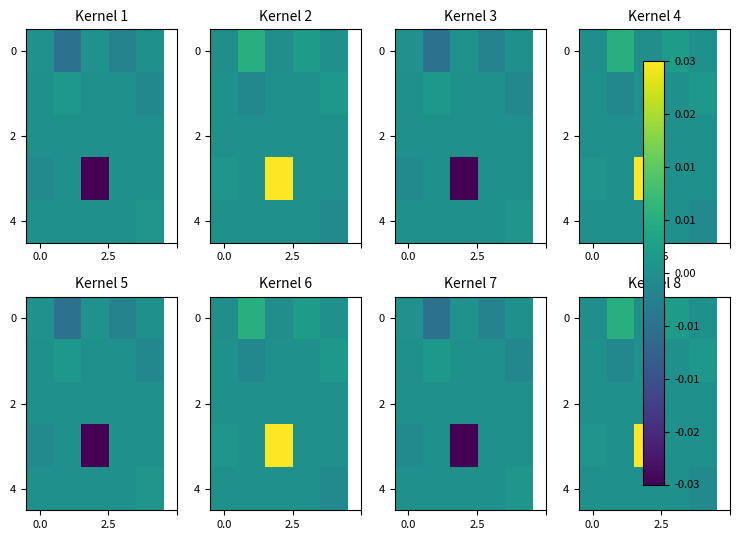

Which has a higher value, 2 or 4?

4